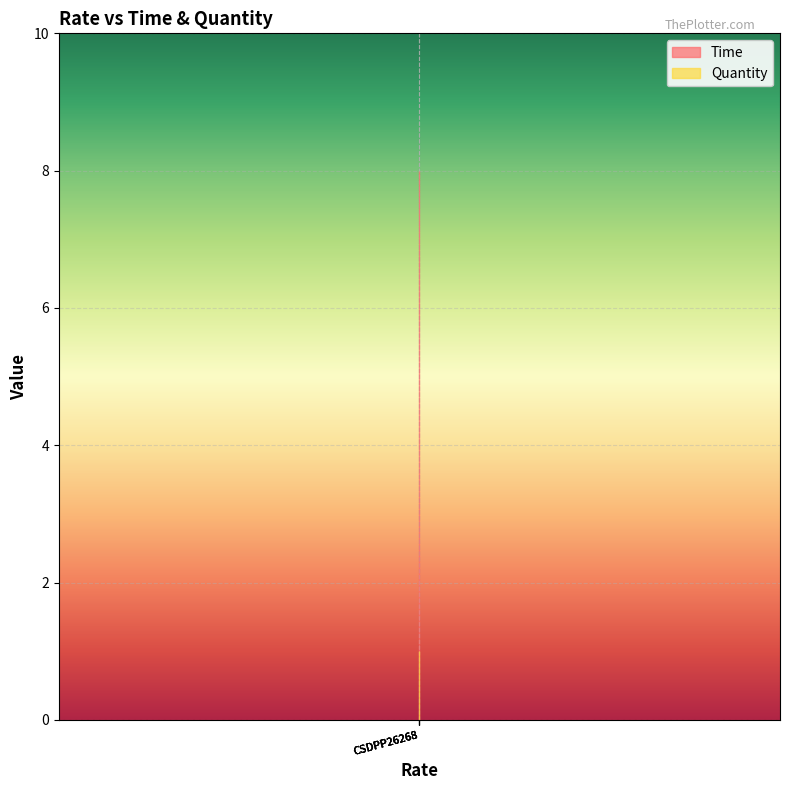

Rank the series by their maximum value, from highest to lowest.

Time, Quantity